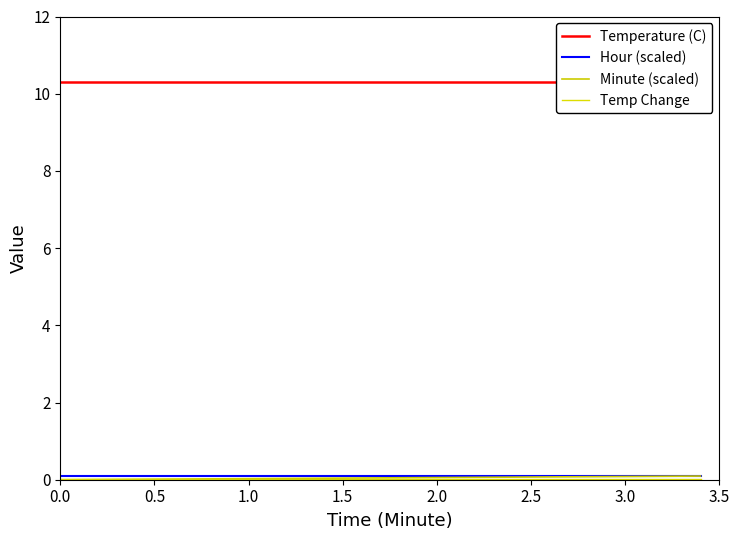

True or false: Temp Change and Minute (scaled) intersect in this chart.

False